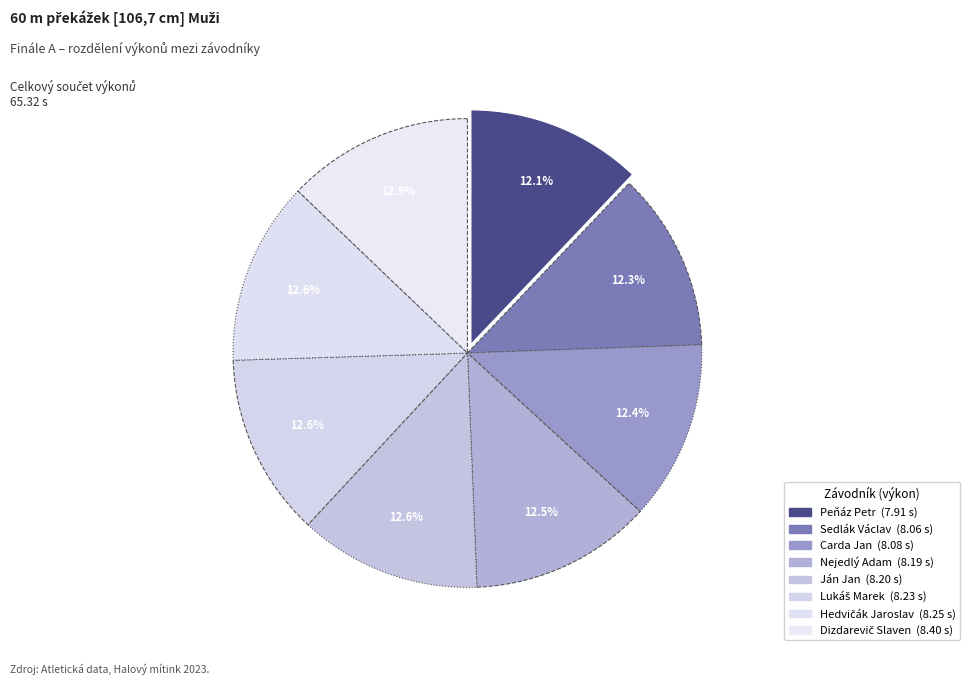

To the nearest percent, what is the difference between the largest and smallest slice percentages?

1%